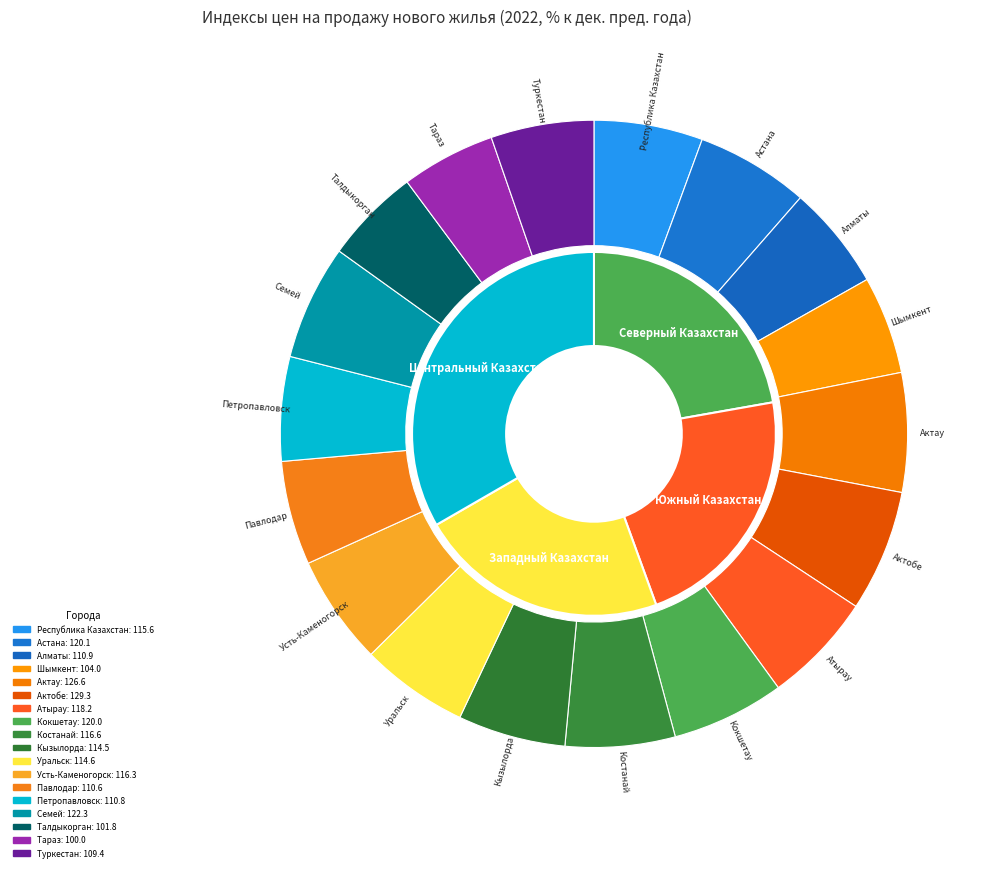

Between Шымкент and Алматы, which is larger?

Алматы